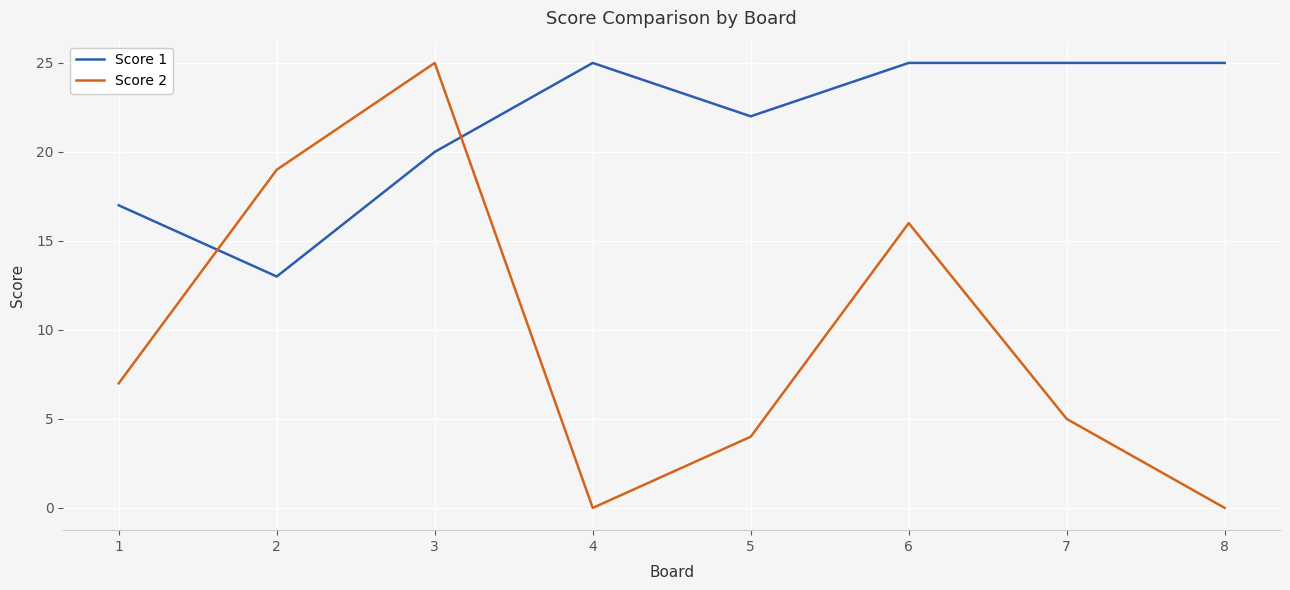

Reading right to left, what are all the values shown in this chart?

Score 1: 25	25	25	22	25	20	13	17
Score 2: 0	5	16	4	0	25	19	7